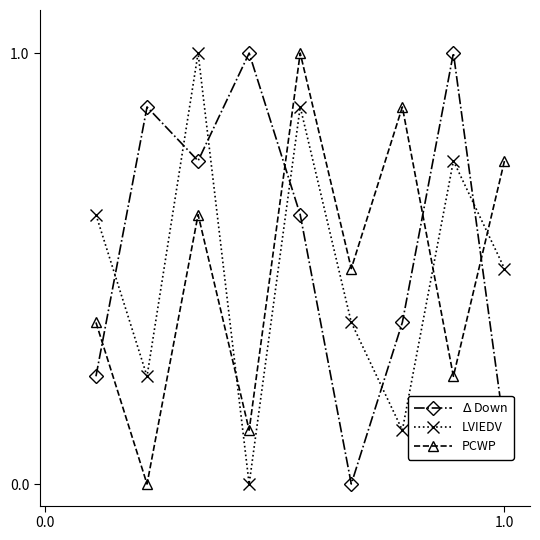

True or false: LVIEDV and PCWP cross at least once.

True